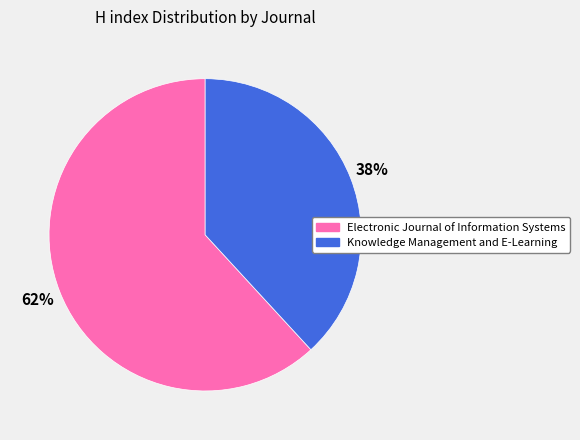

Count the number of slices in the pie.

2